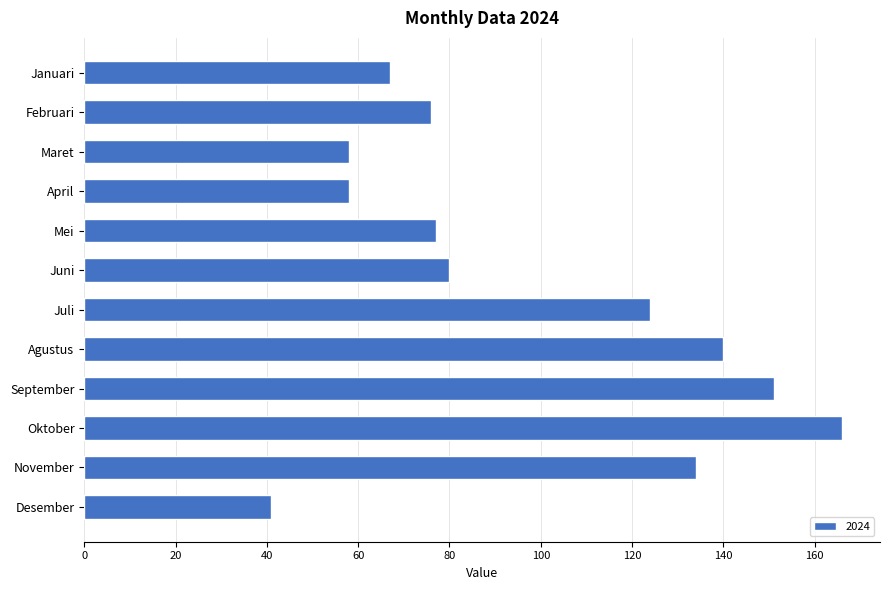

Reading top to bottom, what are all the values shown in this chart?

67	76	58	58	77	80	124	140	151	166	134	41